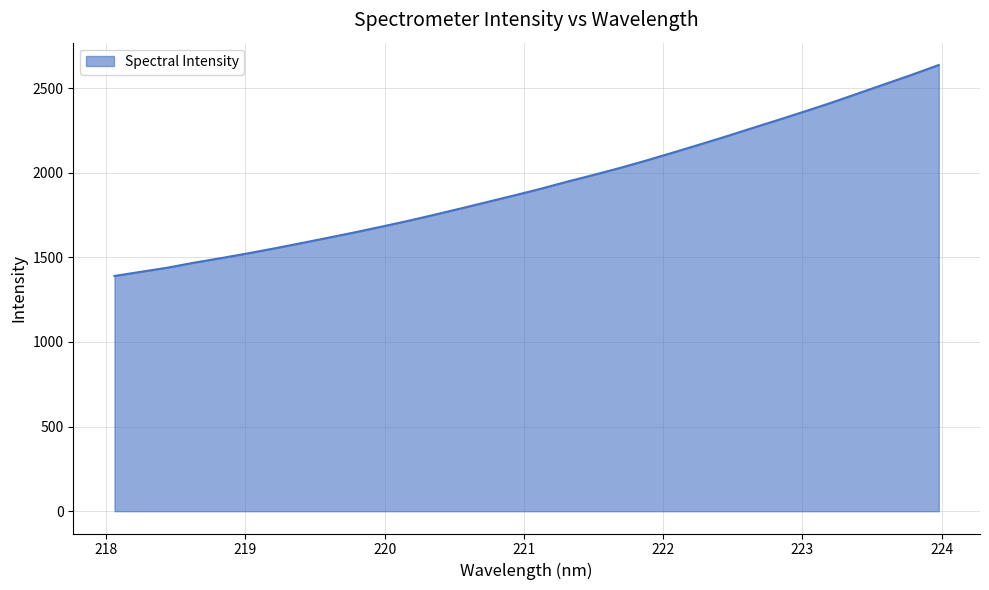

What is the smallest value displayed?

1389.7